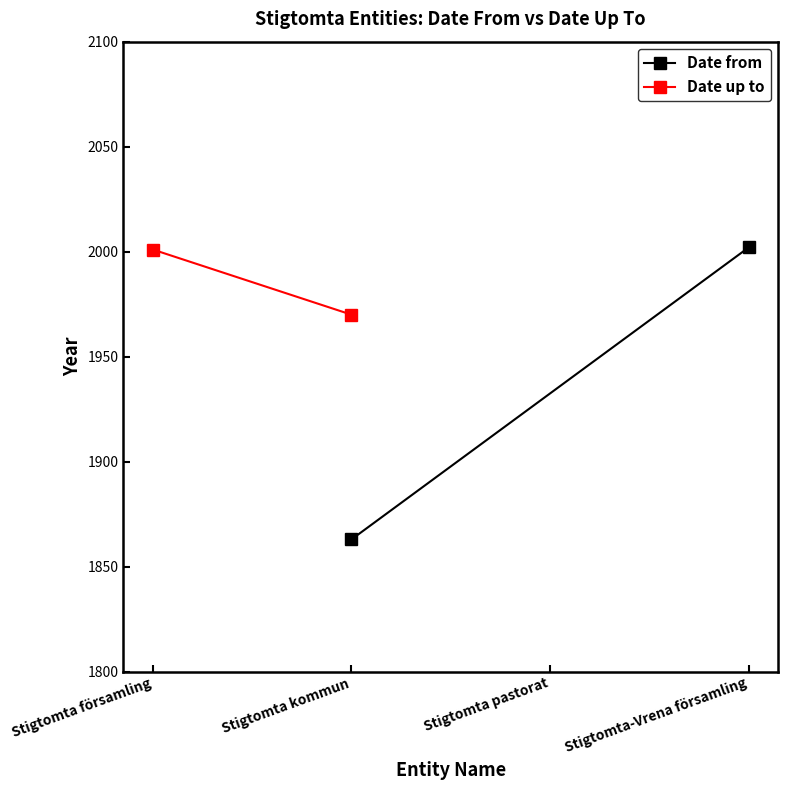

Between Stigtomta kommun and Stigtomta-Vrena församling, which is larger?

Stigtomta-Vrena församling